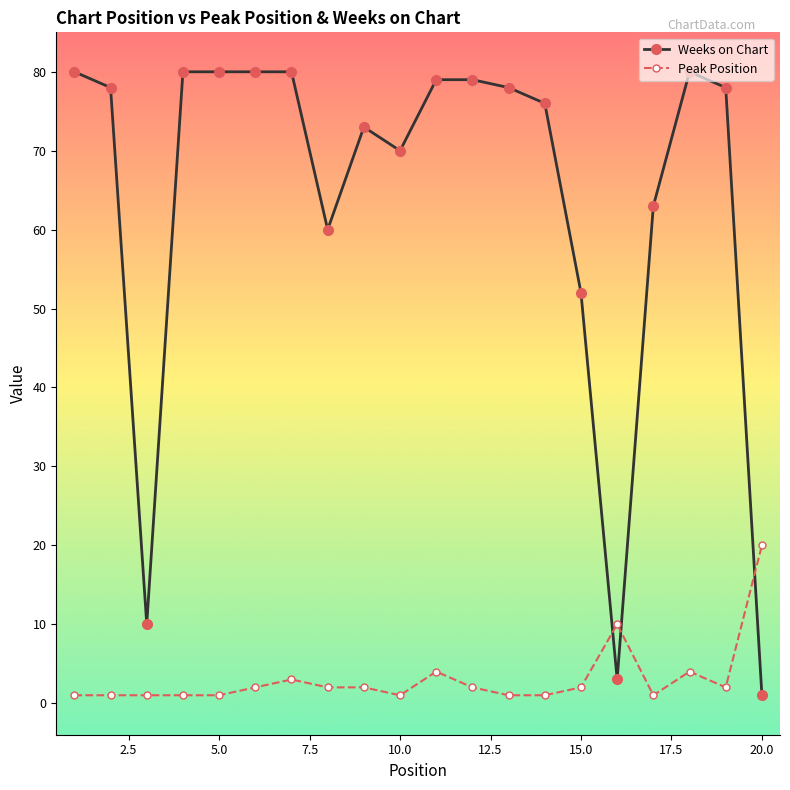

How many intersections are there between Peak Position and Weeks on Chart?

3